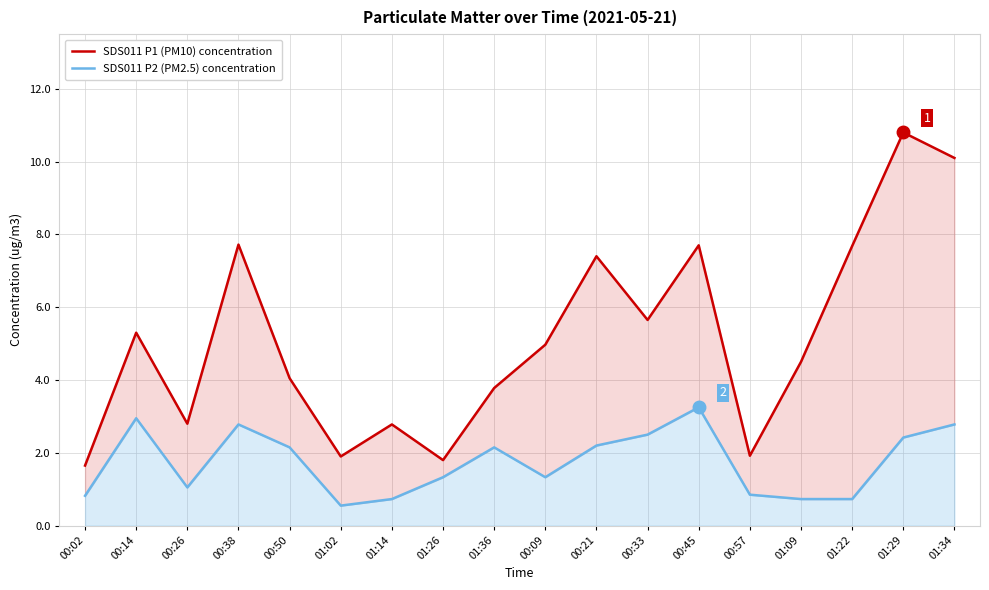

The SDS011 P1 (PM10) concentration series shows 10.8 at 01:29. True or false?

True